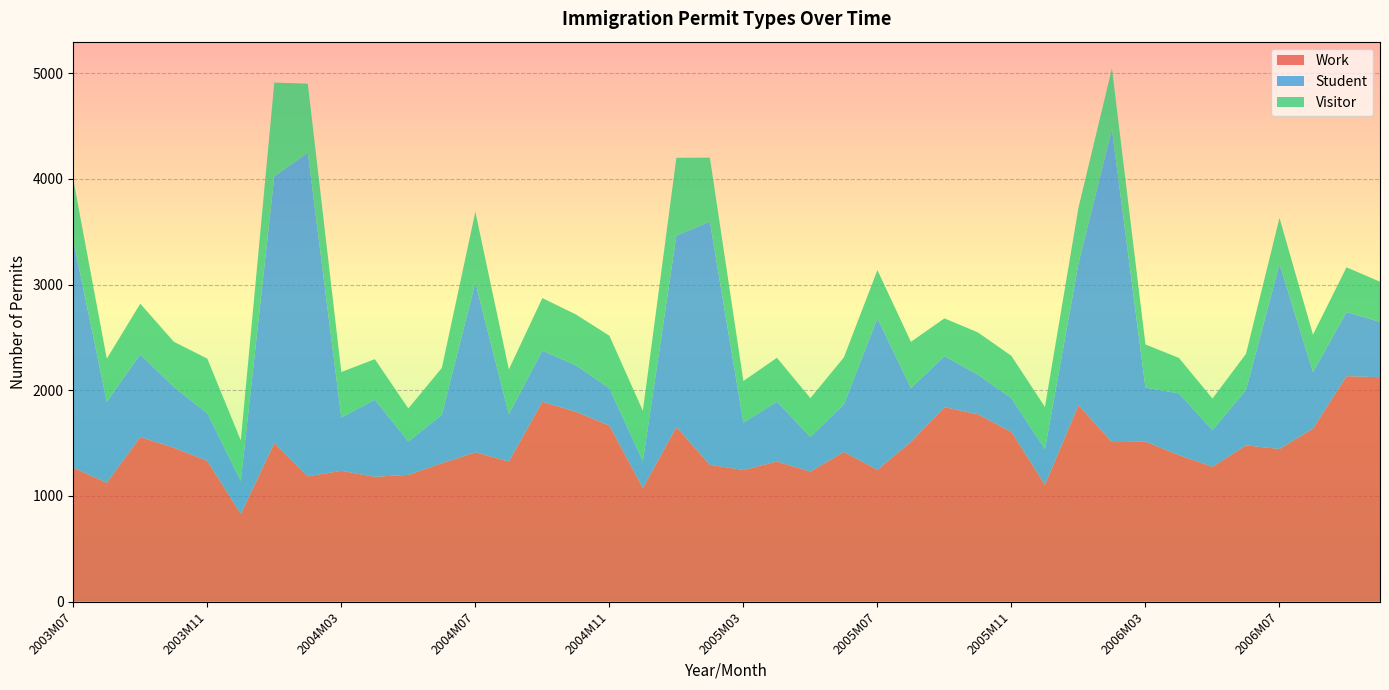

Reading left to right, transcribe all the data shown in this chart.

Work: 1268	1125	1558	1457	1332	830	1501	1186	1238	1182	1200	1310	1413	1327	1891	1797	1666	1076	1653	1295	1246	1326	1231	1417	1248	1512	1841	1773	1606	1106	1859	1510	1514	1387	1276	1479	1445	1638	2134	2124
Student: 2153	767	783	574	451	313	2524	3062	505	729	316	458	1608	447	485	440	354	253	1811	2301	449	565	329	450	1434	510	482	375	320	336	1340	2959	512	584	347	524	1751	535	607	524
Visitor: 575	407	479	429	517	383	887	654	430	384	312	444	669	424	497	481	497	477	736	606	393	417	366	445	456	437	358	400	400	400	529	578	408	335	299	342	436	354	423	380